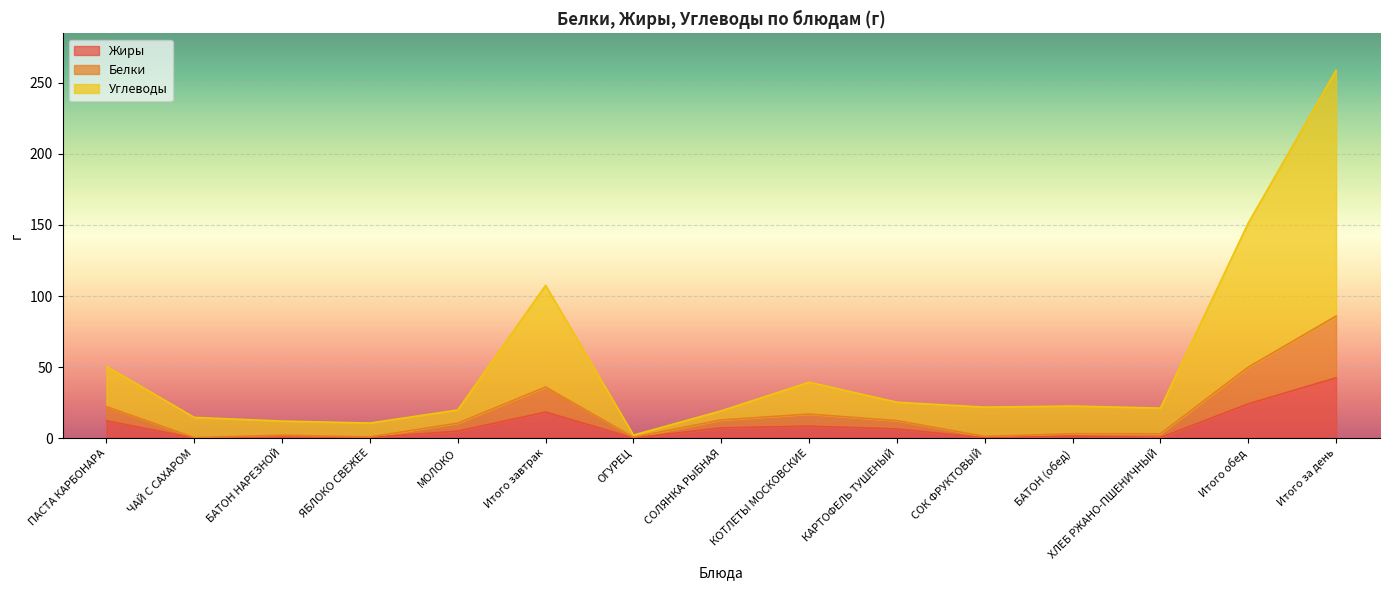

Between ХЛЕБ РЖАНО-ПШЕНИЧНЫЙ and Итого обед, which series saw the biggest shift?

Углеводы